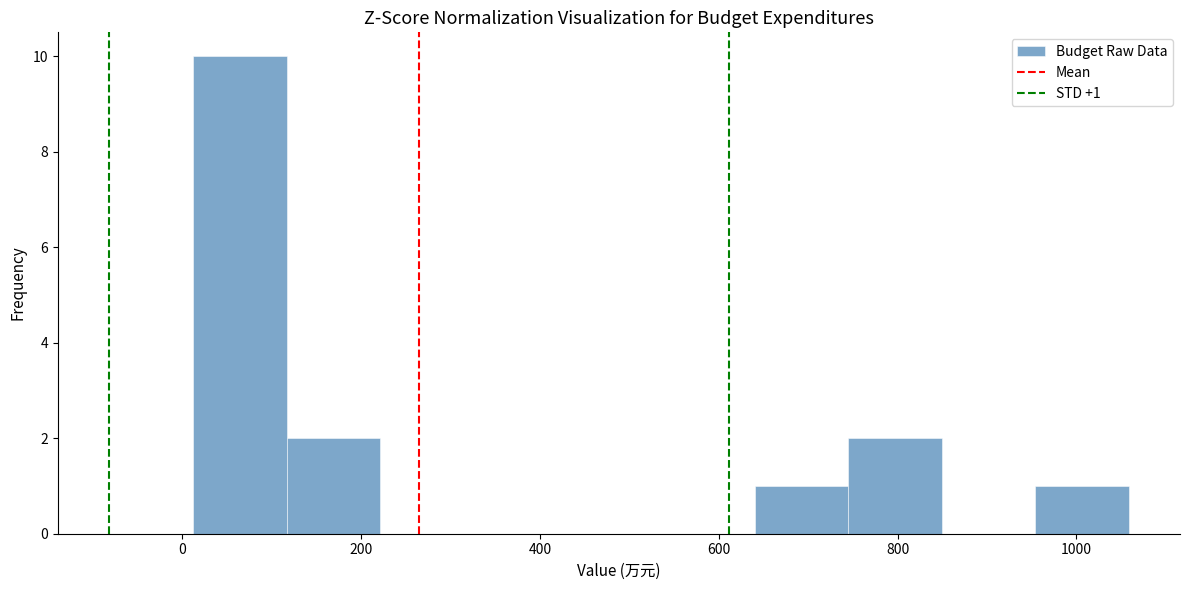

Which range on the x-axis has the tallest bar?

20 to 120